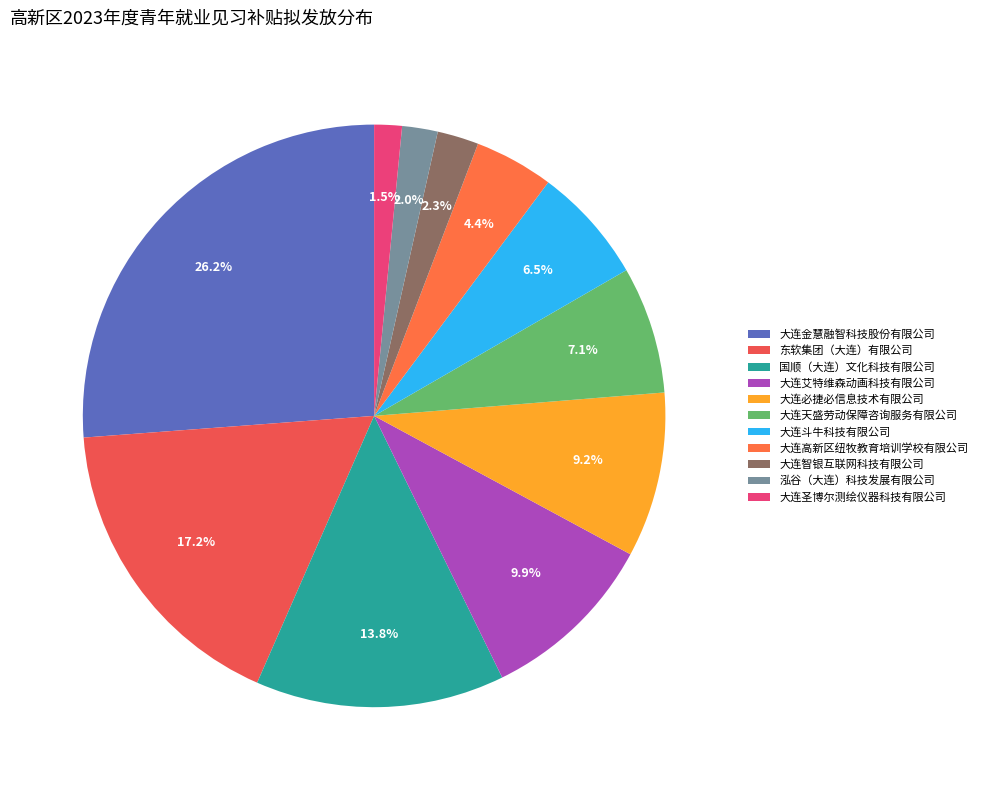

Combined, what portion of the pie is 大连艾特维森动画科技有限公司 and 泓谷（大连）科技发展有限公司?

11.8%